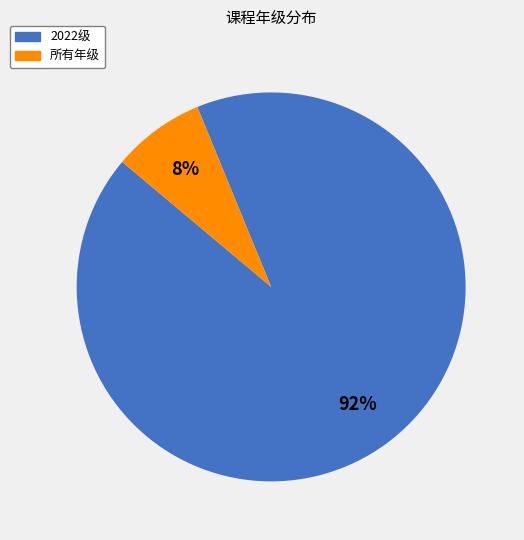

Between 2022级 and 所有年级, which is larger?

2022级